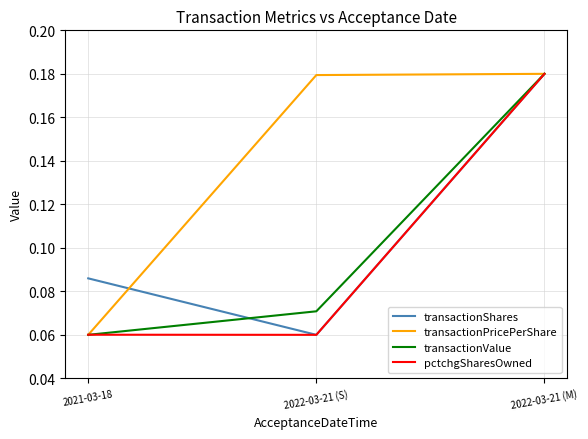

What are all the series names shown in the legend?

transactionShares, transactionPricePerShare, transactionValue, pctchgSharesOwned